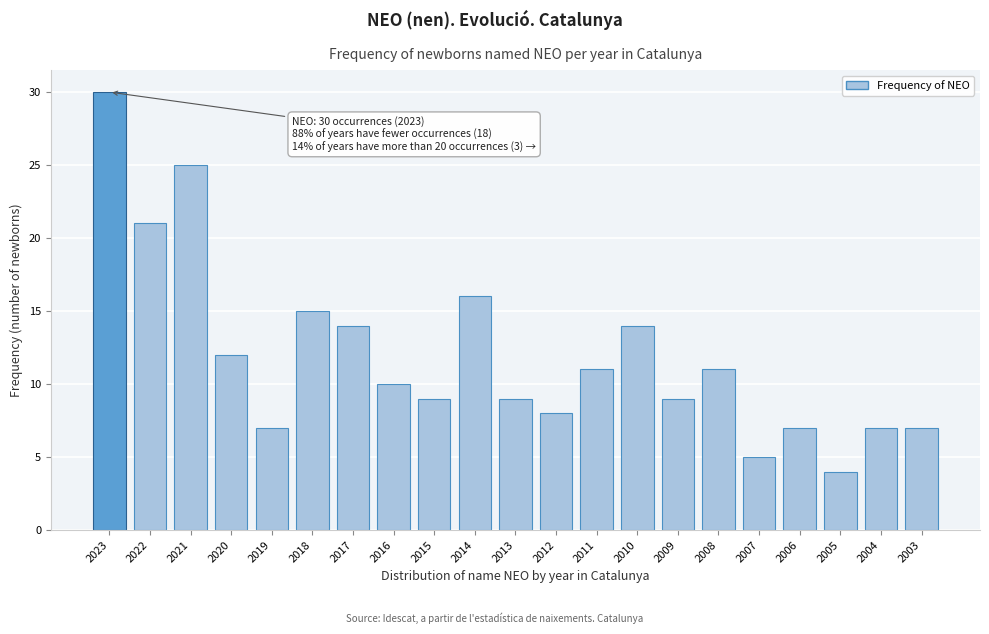

Reading left to right, what are all the values shown in this chart?

30	21	25	12	7	15	14	10	9	16	9	8	11	14	9	11	5	7	4	7	7